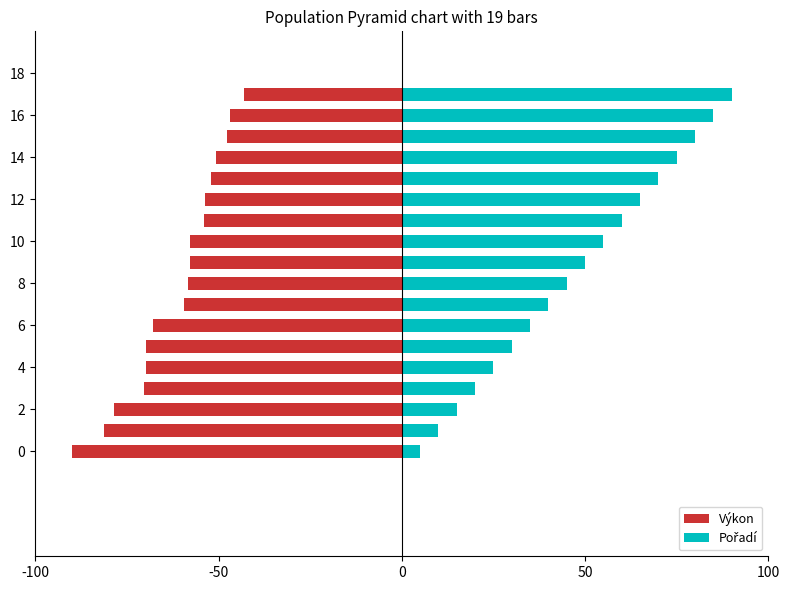

At 2, list the series in order from largest to smallest.

Pořadí, Výkon